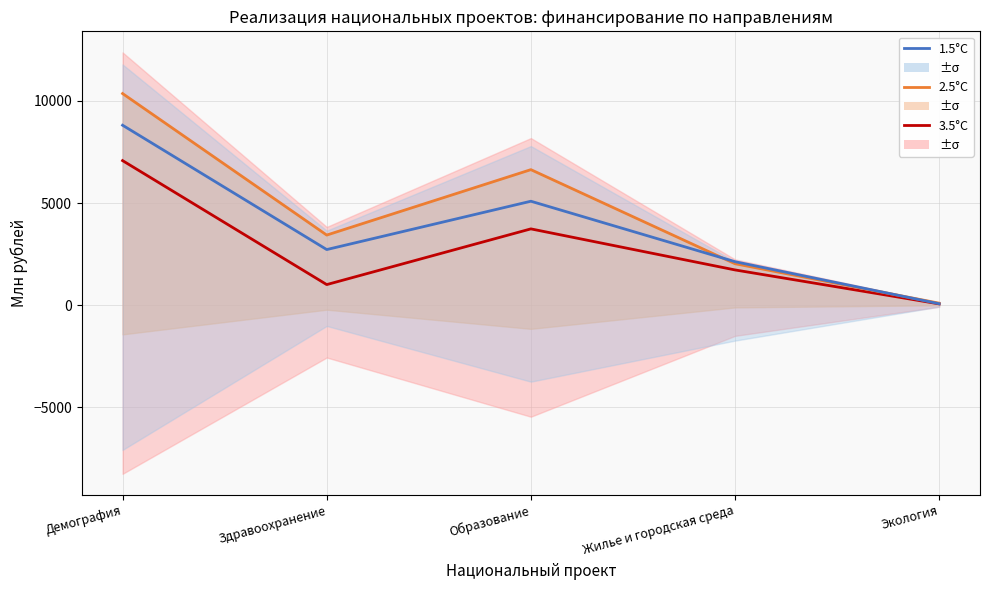

What is the approximate value of 2.5°C at Демография?

10363.9